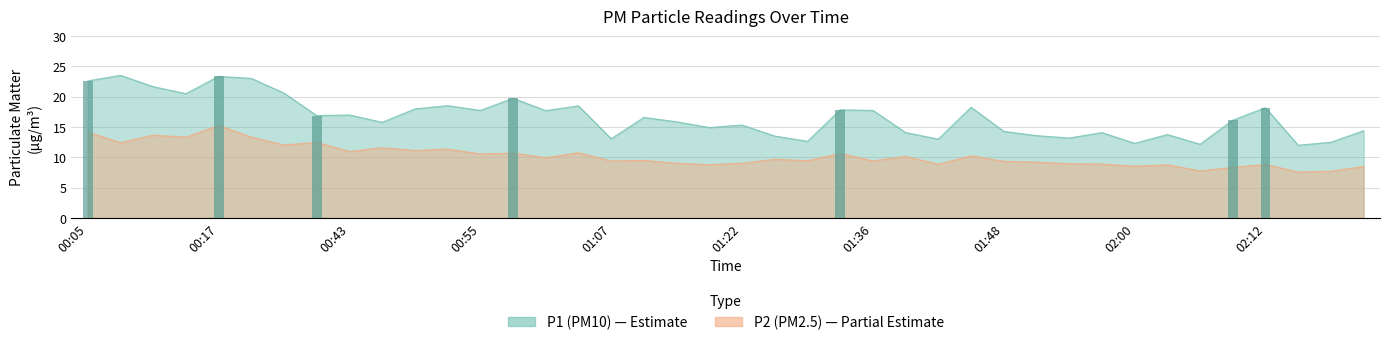

At how many categories does at least one series exceed 11?

40